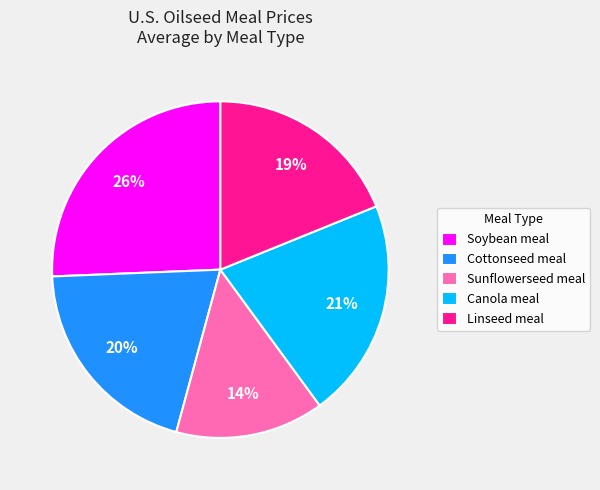

The Sunflowerseed meal slice represents 14% of the pie. True or false?

True